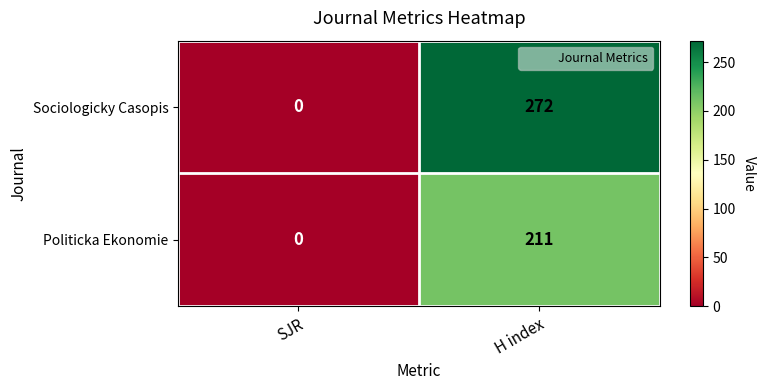

Is it true that Sociologicky Casopis equals 272 at H index?

True